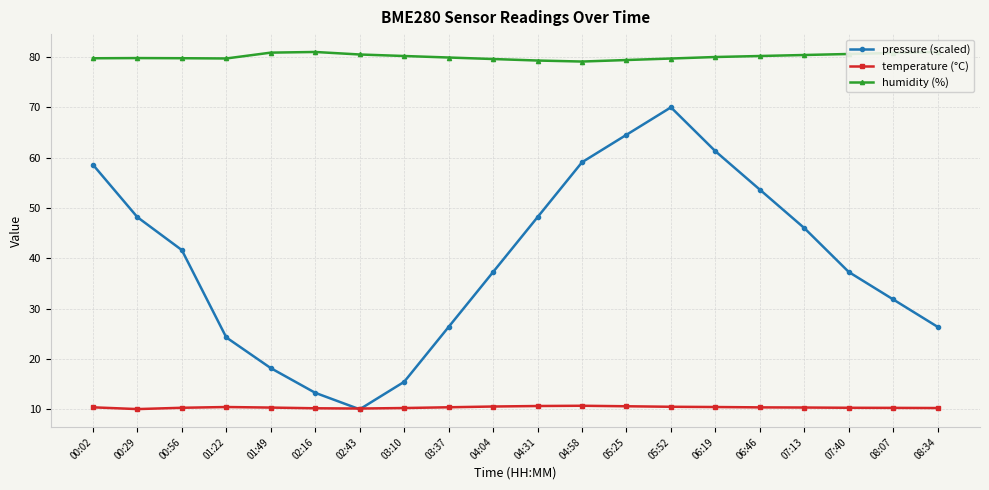

Reading right to left, transcribe all the data shown in this chart.

pressure (scaled): 26.4	31.8	37.3	46.0	53.6	61.3	70.0	64.5	59.1	48.2	37.3	26.4	15.5	10.0	13.3	18.2	24.3	41.6	48.2	58.6
temperature (°C): 10.2	10.3	10.3	10.3	10.4	10.4	10.5	10.6	10.7	10.7	10.6	10.4	10.2	10.2	10.2	10.3	10.4	10.3	10.0	10.4
humidity (%): 81.0	80.8	80.6	80.4	80.2	80.0	79.7	79.4	79.1	79.3	79.6	79.9	80.2	80.5	81.0	80.9	79.7	79.8	79.8	79.8